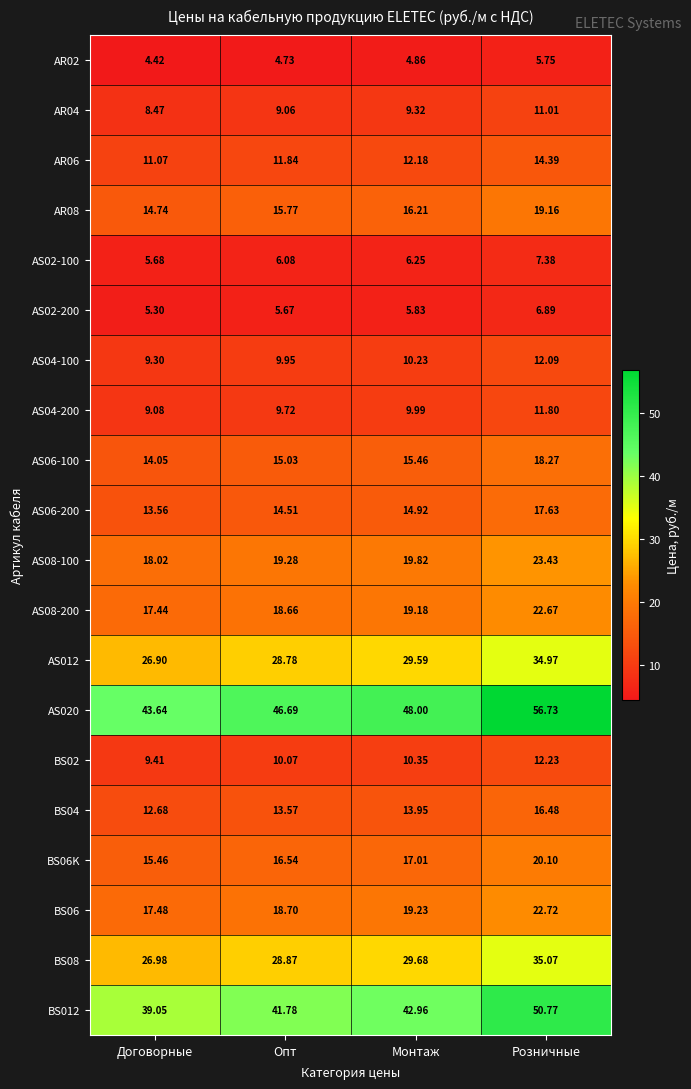

At which label is BS02 closest to 10?

Опт